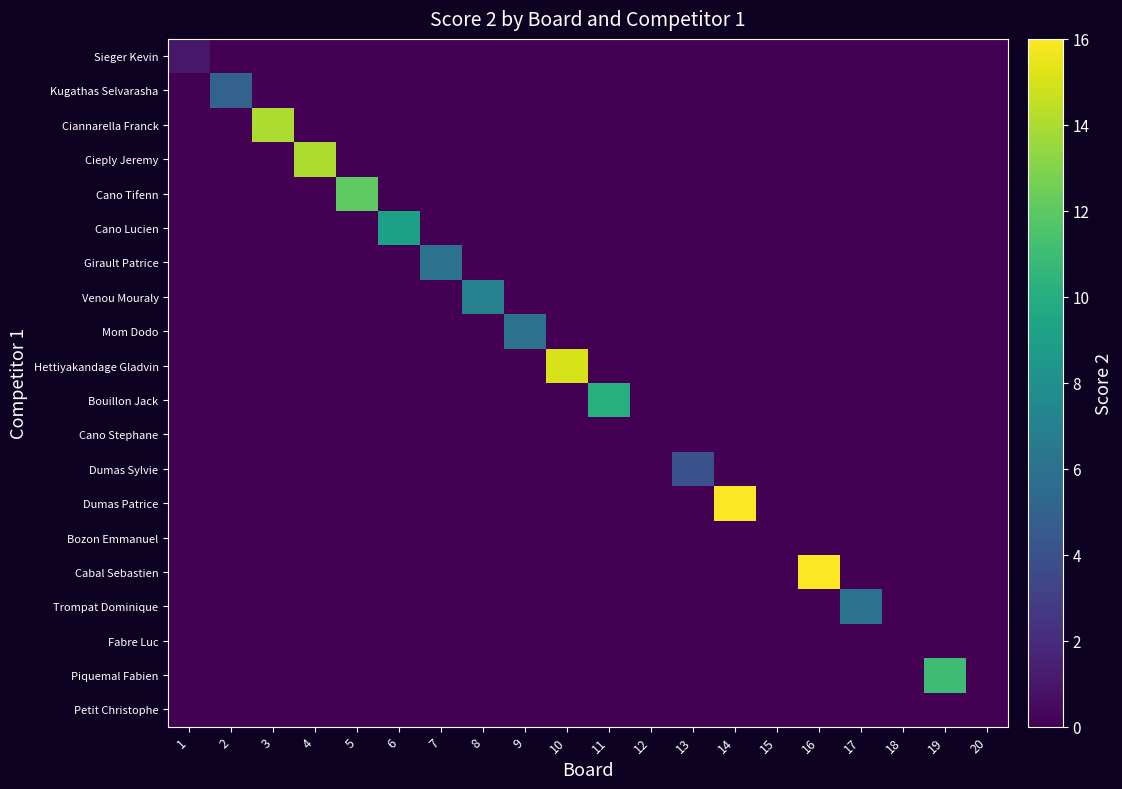

What is the total value across all series at 4?

14